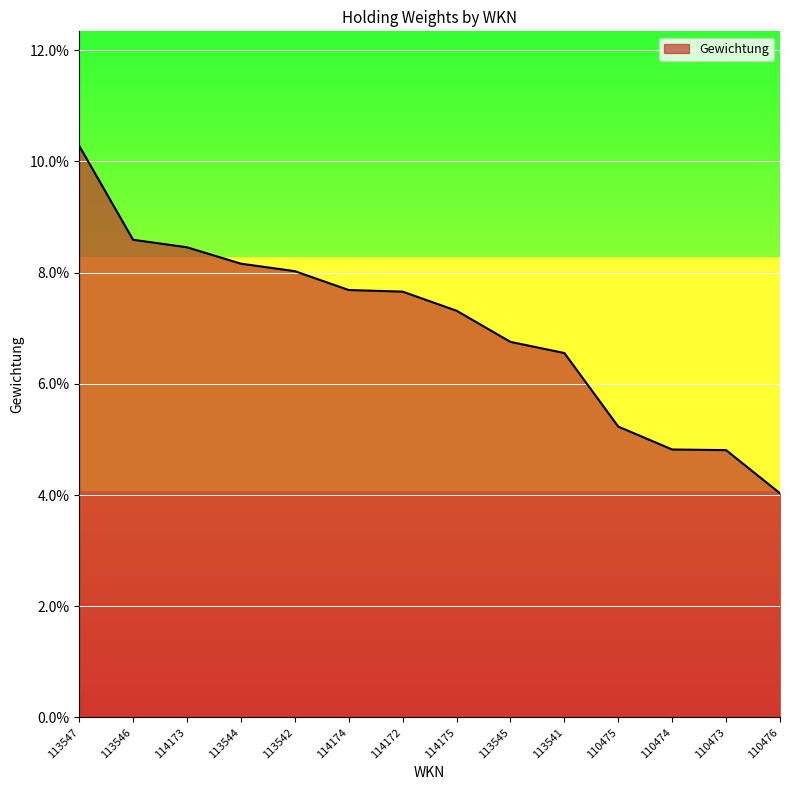

What is the difference between the maximum and second lowest values?

0.1